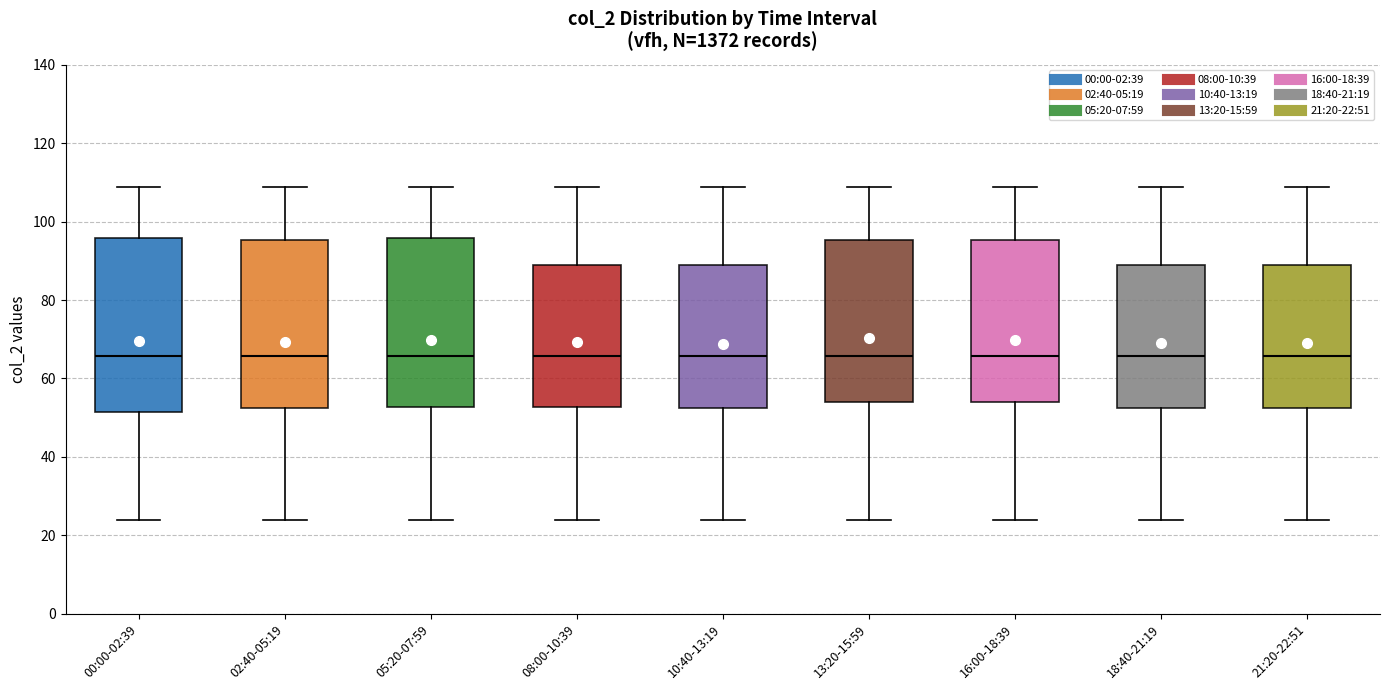

Reading left to right, transcribe this box plot: for each box, give where its median line is, the range the box spans, and where its two whiskers end, as read against the y-axis. The values are not printed on the chart, so give them approximately, as read against the axis.

00:00-02:39: median 66, box 52 to 96, whiskers 24 to 108
02:40-05:19: median 66, box 52 to 96, whiskers 24 to 108
05:20-07:59: median 66, box 52 to 96, whiskers 24 to 108
08:00-10:39: median 66, box 52 to 88, whiskers 24 to 108
10:40-13:19: median 66, box 52 to 88, whiskers 24 to 108
13:20-15:59: median 66, box 54 to 96, whiskers 24 to 108
16:00-18:39: median 66, box 54 to 96, whiskers 24 to 108
18:40-21:19: median 66, box 52 to 88, whiskers 24 to 108
21:20-22:51: median 66, box 52 to 88, whiskers 24 to 108